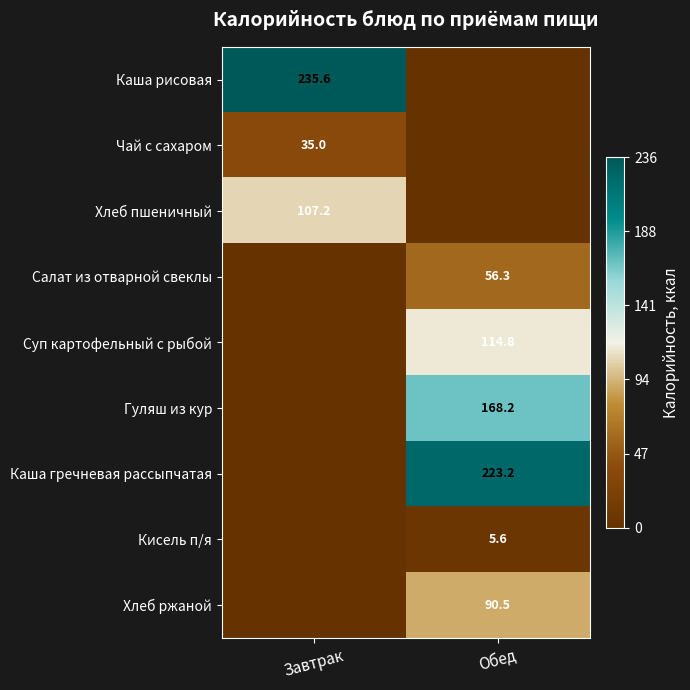

Between Обед and Завтрак, which is larger?

Завтрак